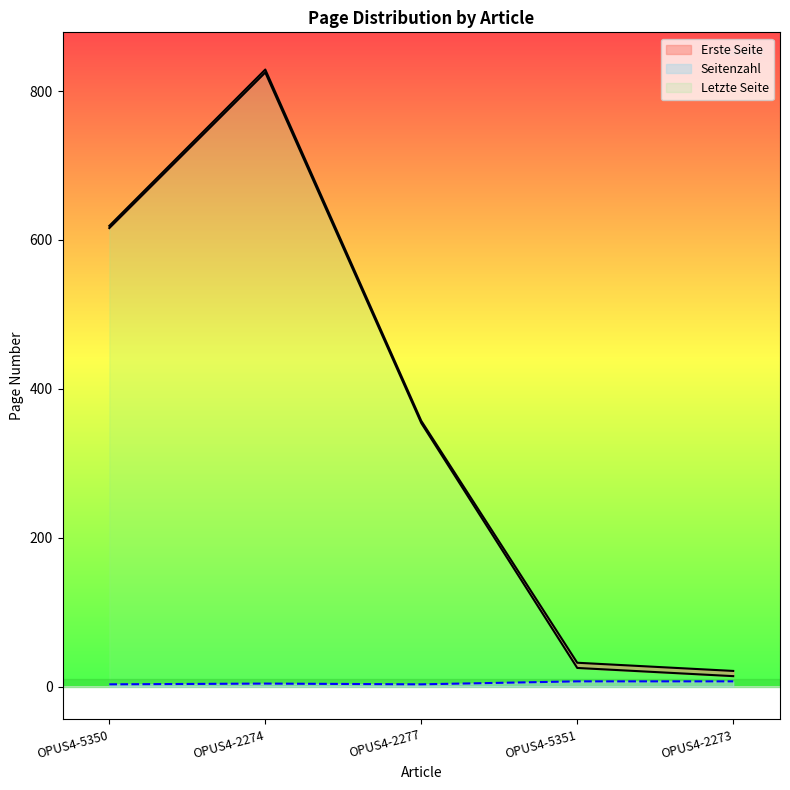

The Erste Seite series shows 14 at OPUS4-2273. True or false?

True